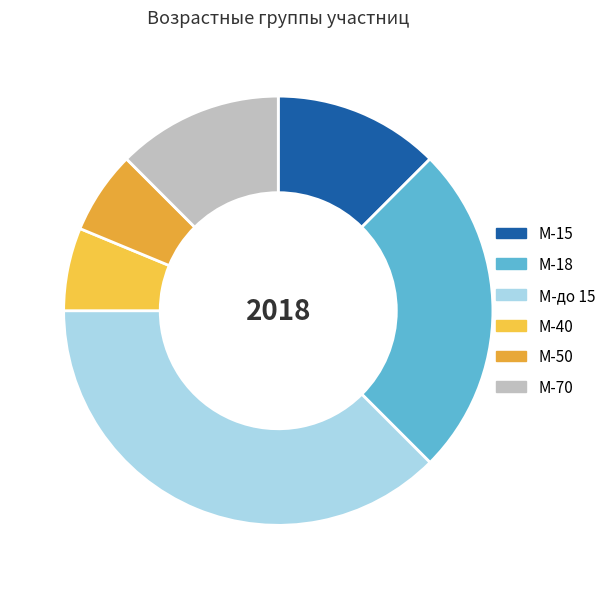

What percentage is the М-до 15 slice, to the nearest percent?

38%